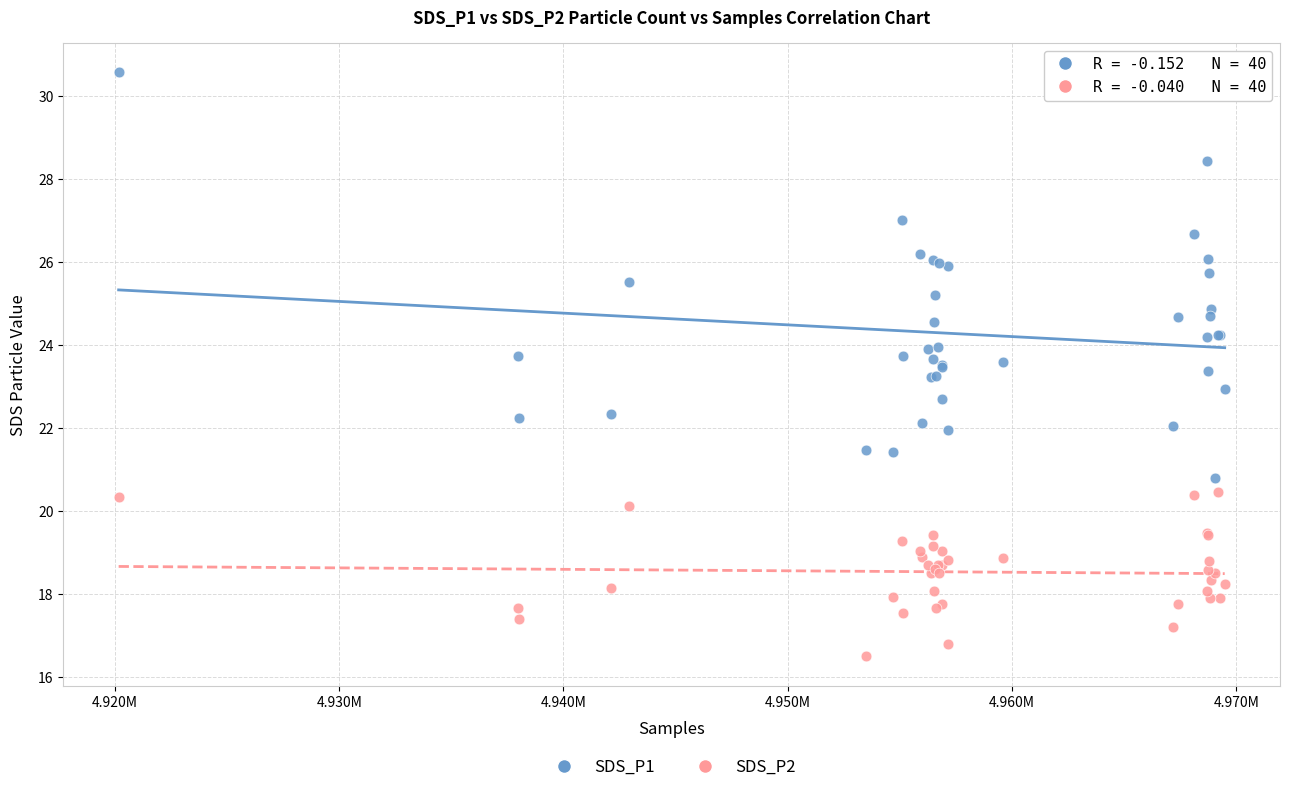

What is the X range (max minus min) for the scatter plot?

49326.0